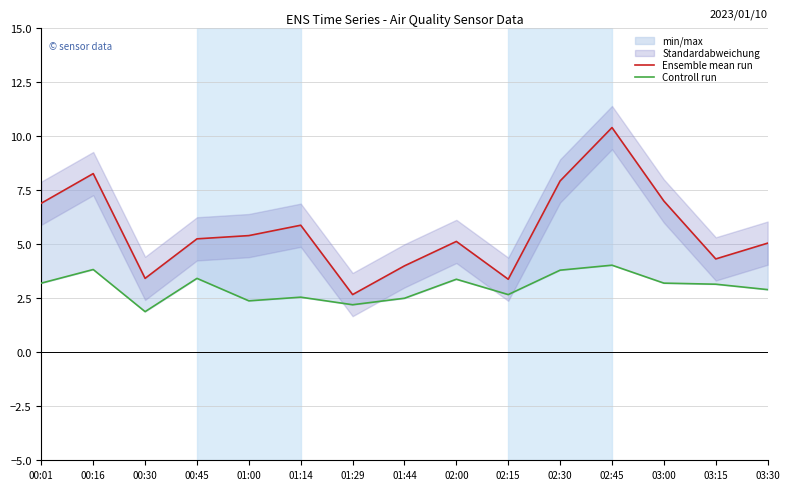

Which label corresponds to the smallest value in the chart?

00:30